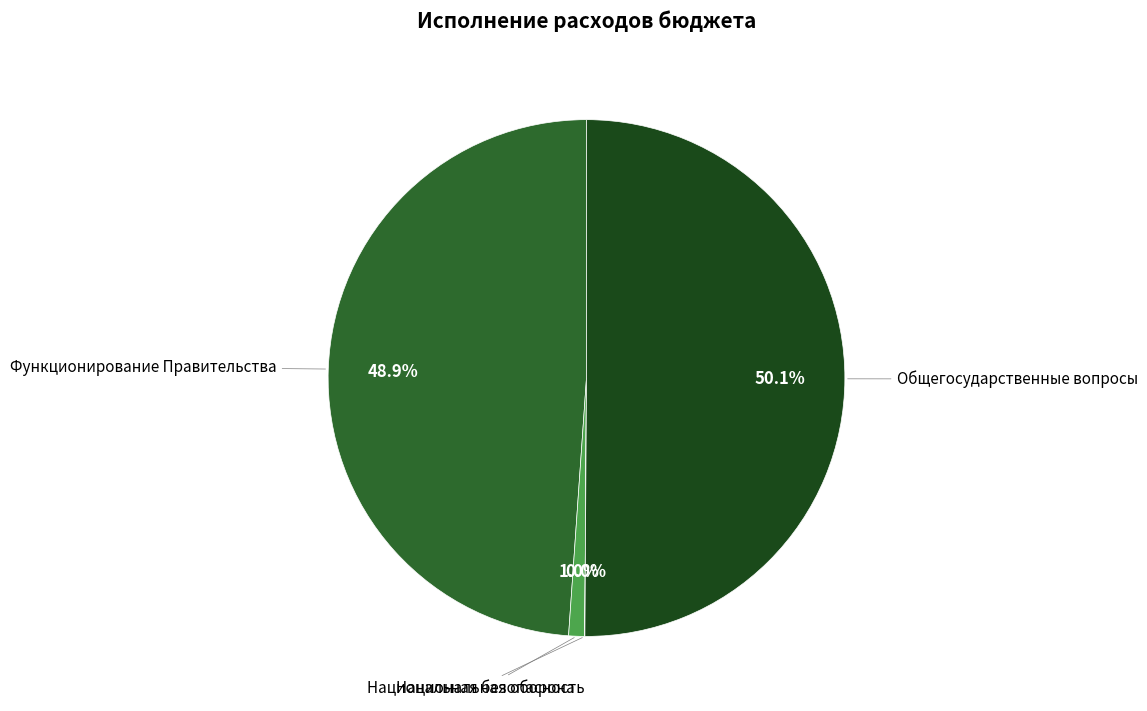

True or false: Функционирование Правительства accounts for 49% of the total.

True